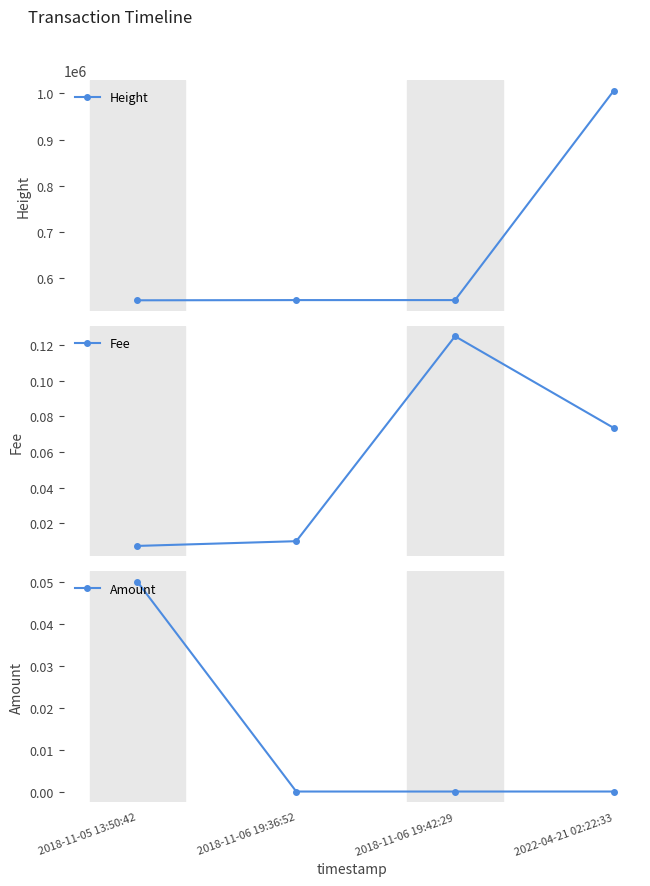

What is the maximum value shown in the chart?

1005561.0